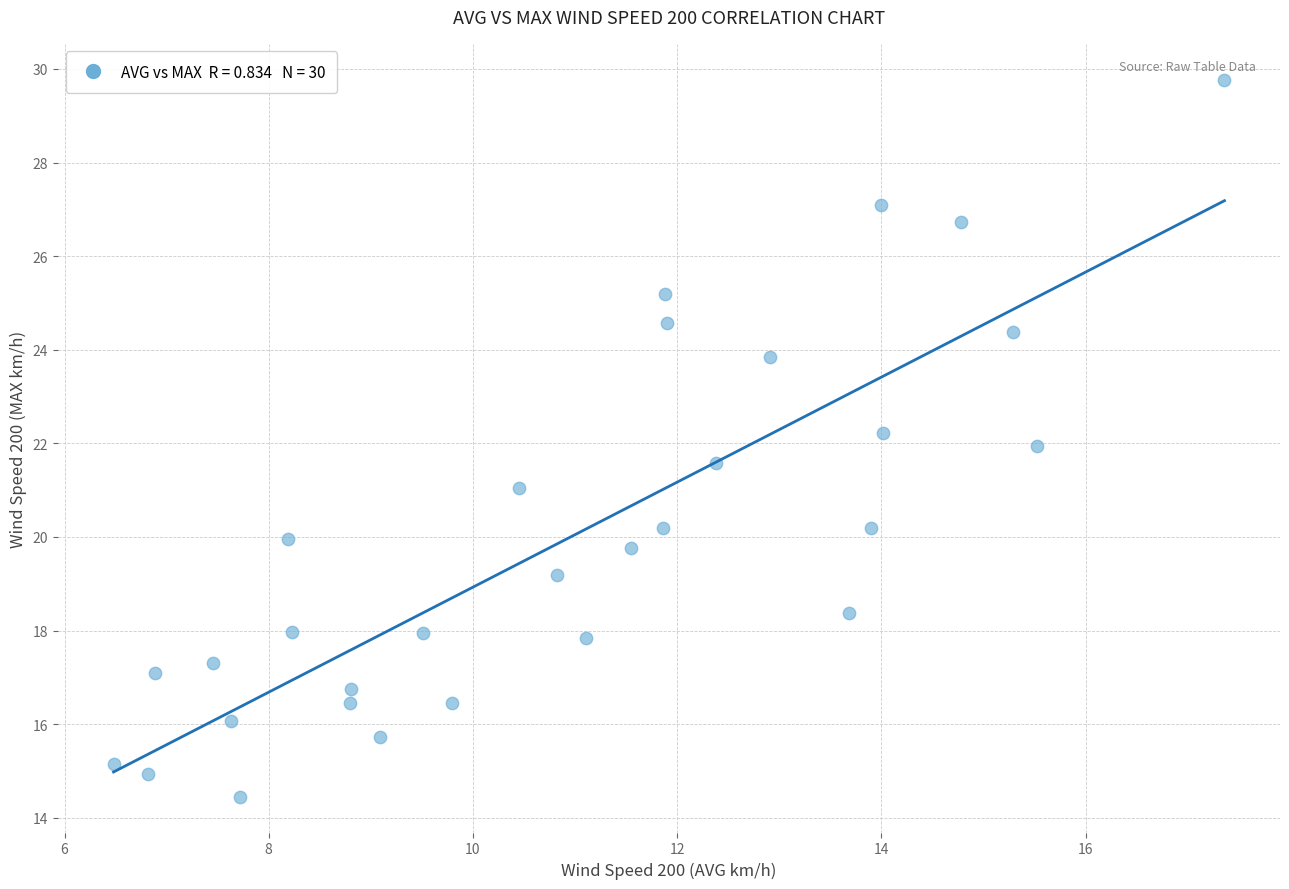

What is the range of Y values (max minus min)?

15.3